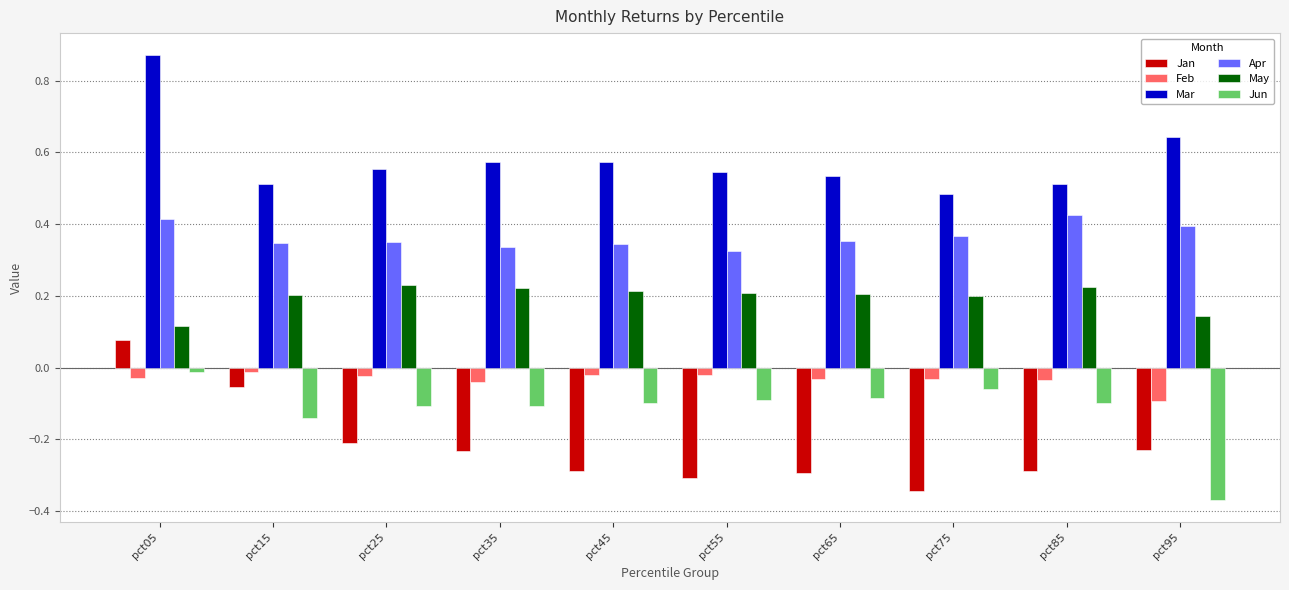

Rank the series at pct45 from lowest to highest value.

Jan, Jun, Feb, May, Apr, Mar